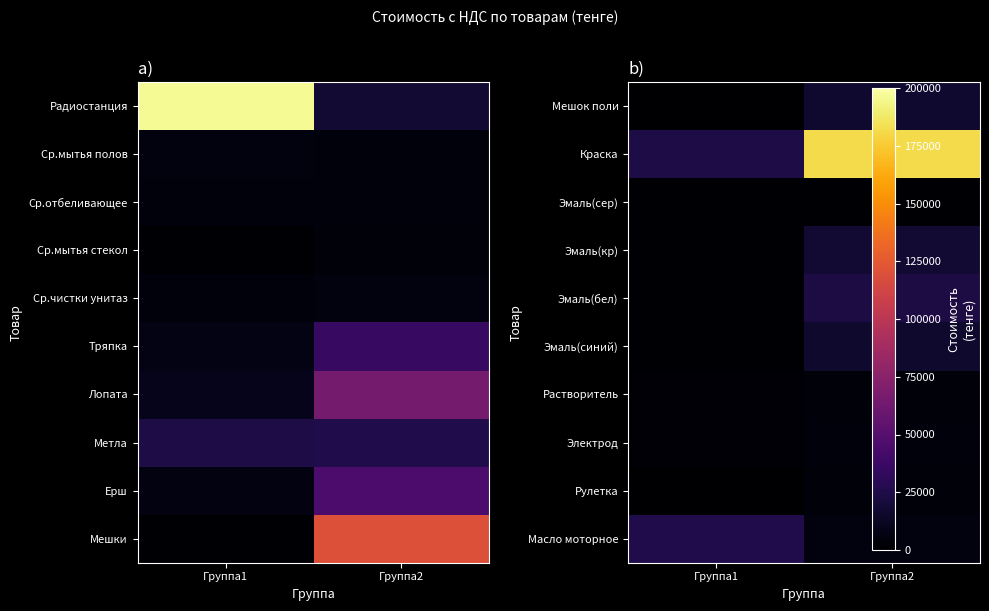

What is the total value across all series at Группа2?

272882.1